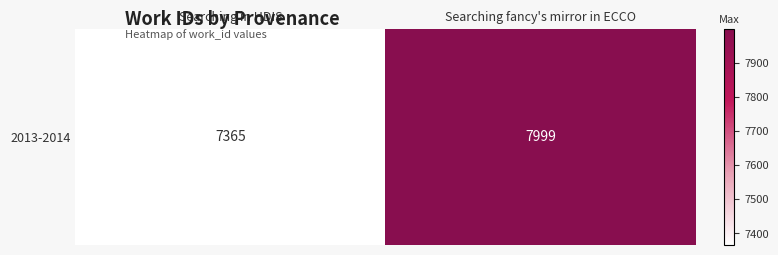

Which label corresponds to the largest value in the chart?

Searching fancy's mirror in ECCO